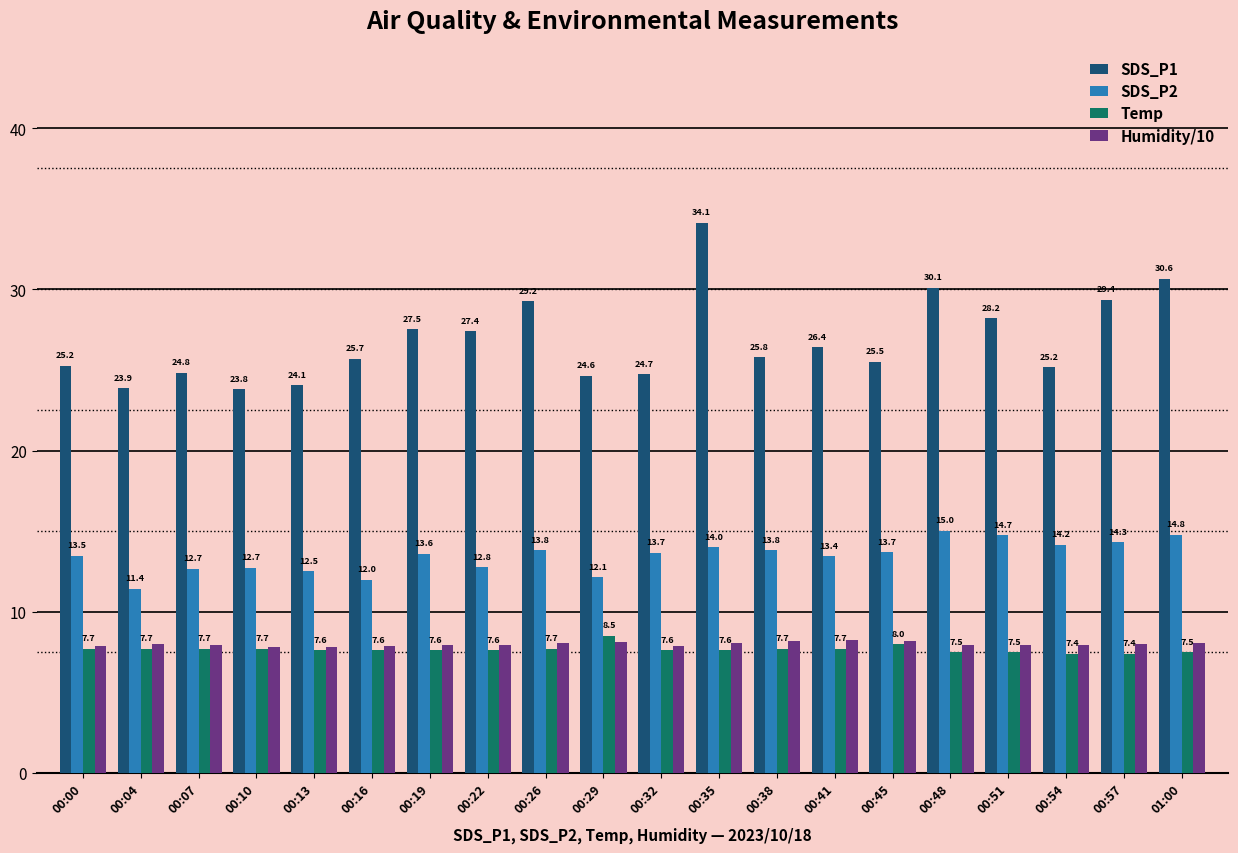

Between 00:19 and 00:45, which series saw the biggest shift?

SDS_P1